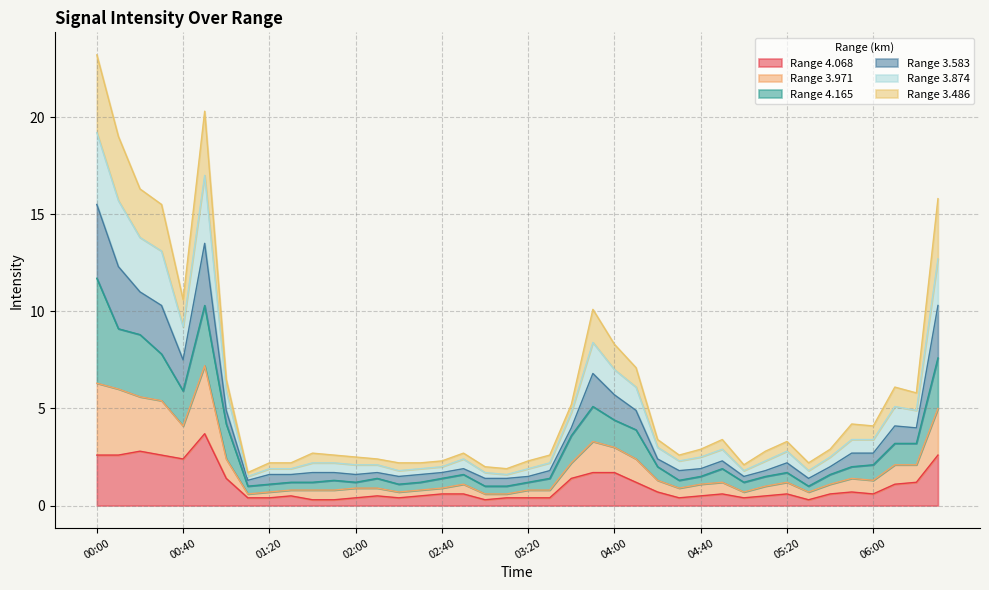

Does the chart display data point markers on the line(s)?

No